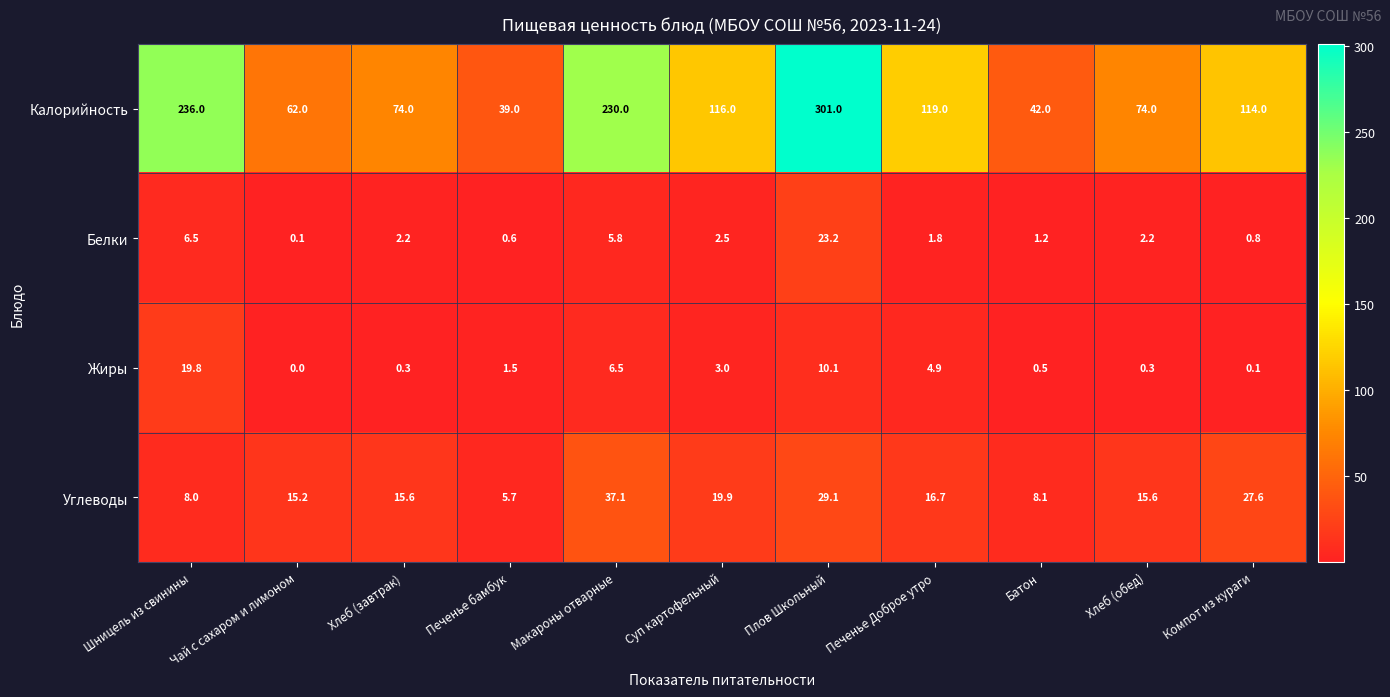

Rank the series by their maximum value, from lowest to highest.

Жиры, Белки, Углеводы, Калорийность